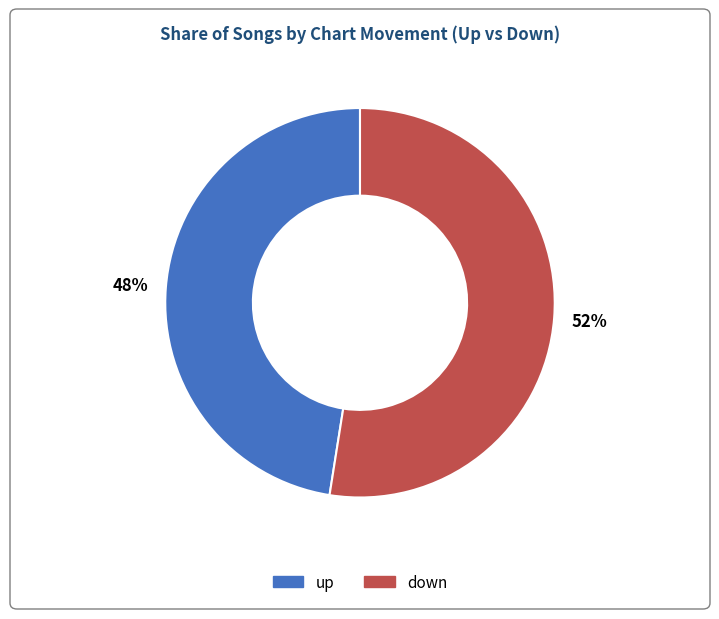

Do down and up together represent more than half of the pie?

Yes